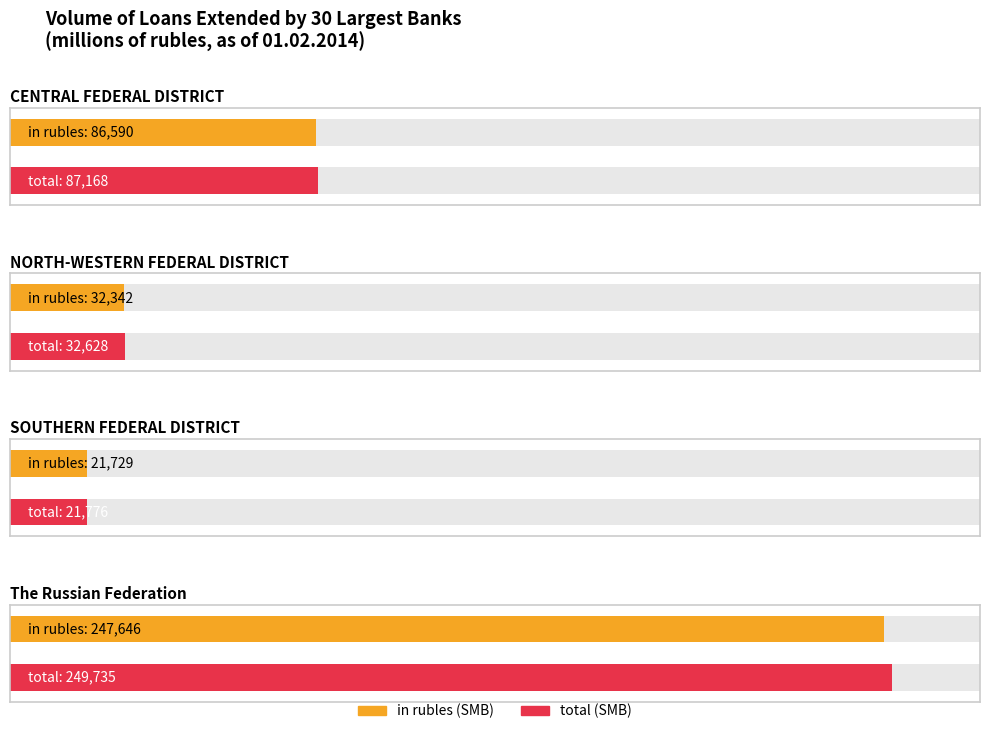

At how many categories does at least one series exceed 209170?

1